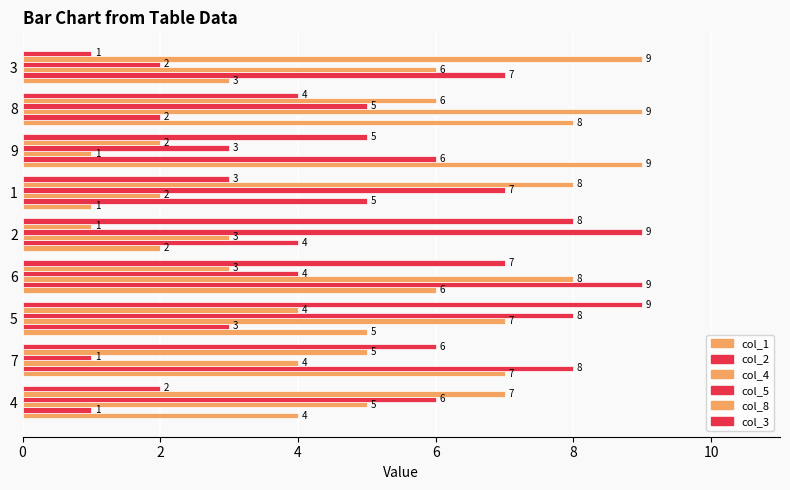

Count the number of data series in this chart.

6